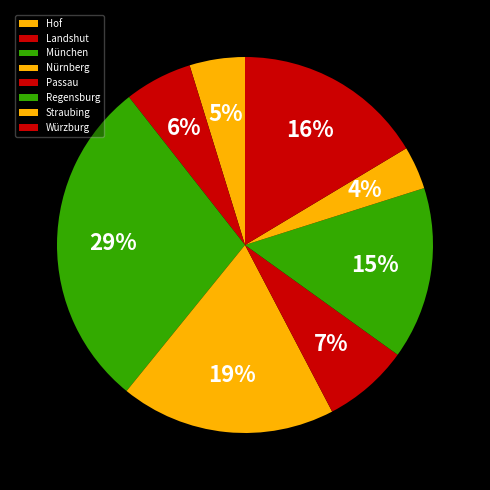

Which category has the smallest portion of the pie?

Straubing